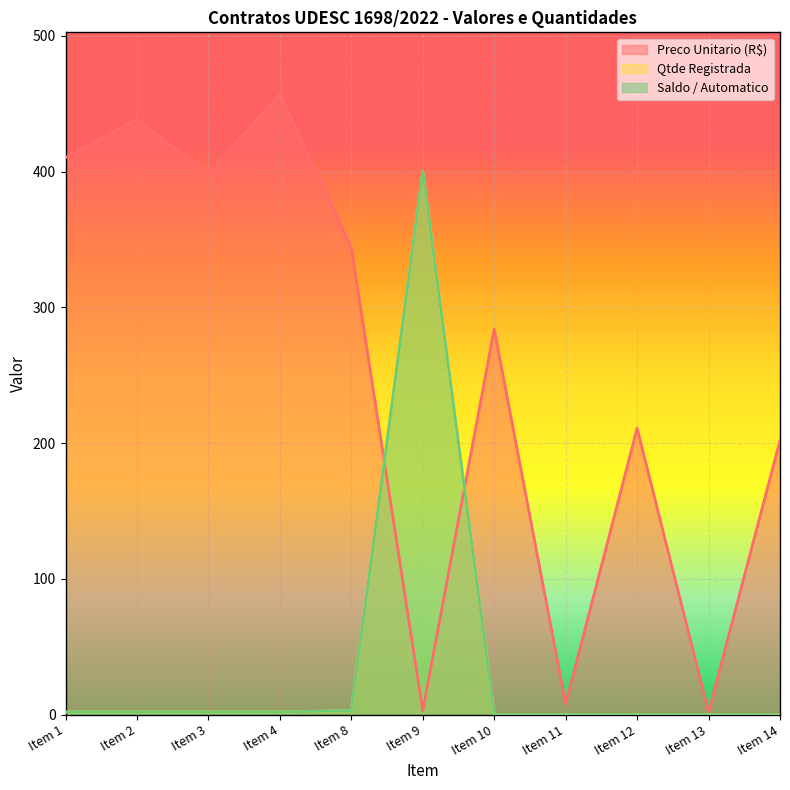

True or false: Preco Unitario (R$) has a value of 438.4 at Item 2.

True